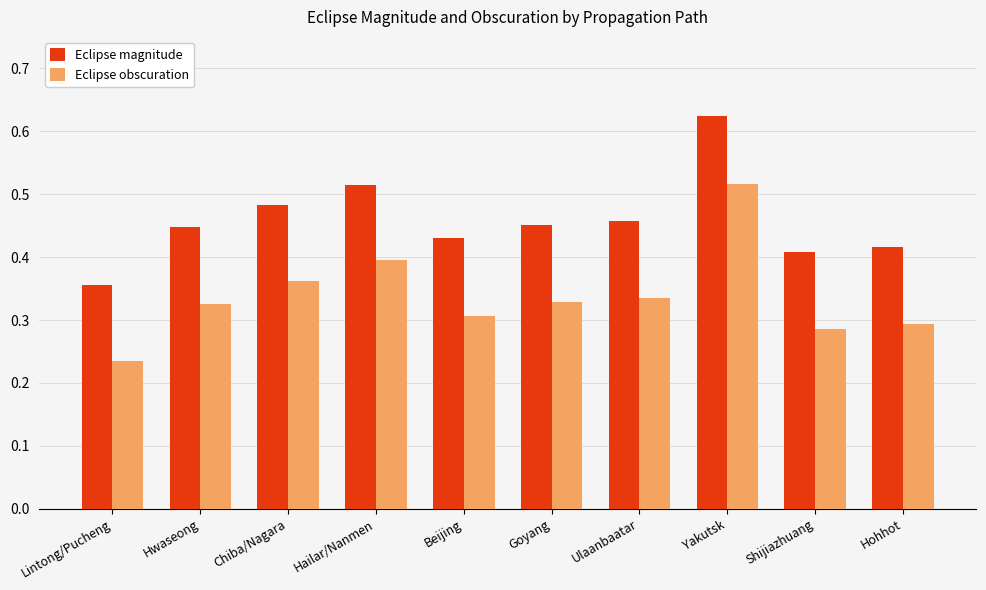

Is it true that Eclipse magnitude equals 0.1 at Goyang?

False